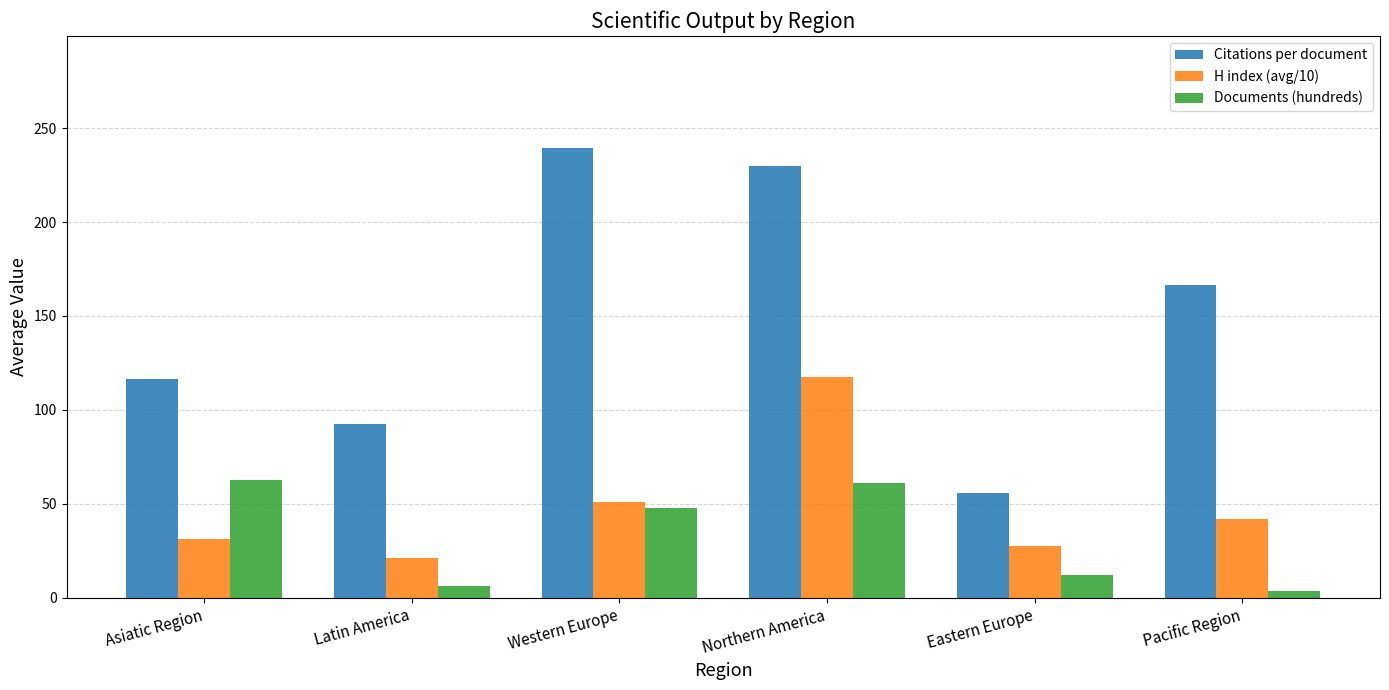

Which series has the largest total across all categories?

Citations per document